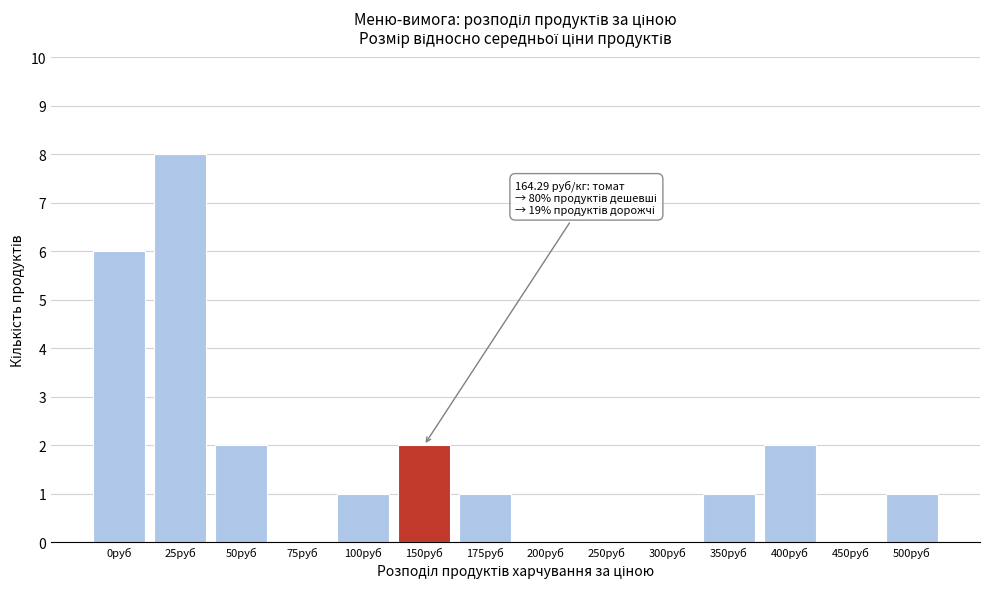

Reading left to right, transcribe all the data shown in this chart.

0руб=6	25руб=8	50руб=2	75руб=0	100руб=1	150руб=2	175руб=1	200руб=0	250руб=0	300руб=0	350руб=1	400руб=2	450руб=0	500руб=1